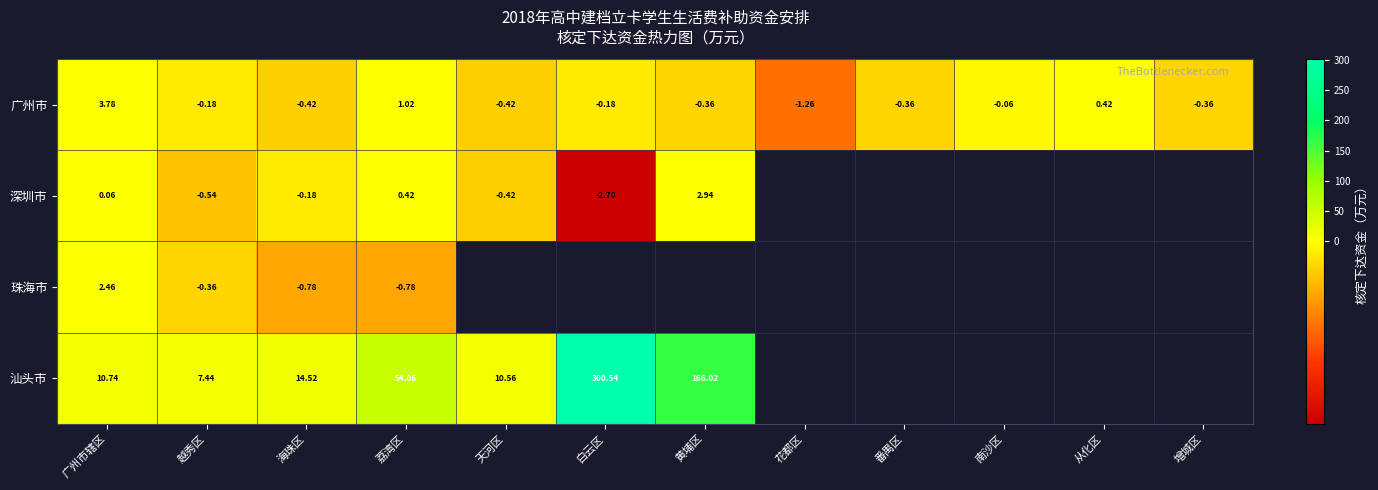

At which label is 广州市 closest to 1?

荔湾区